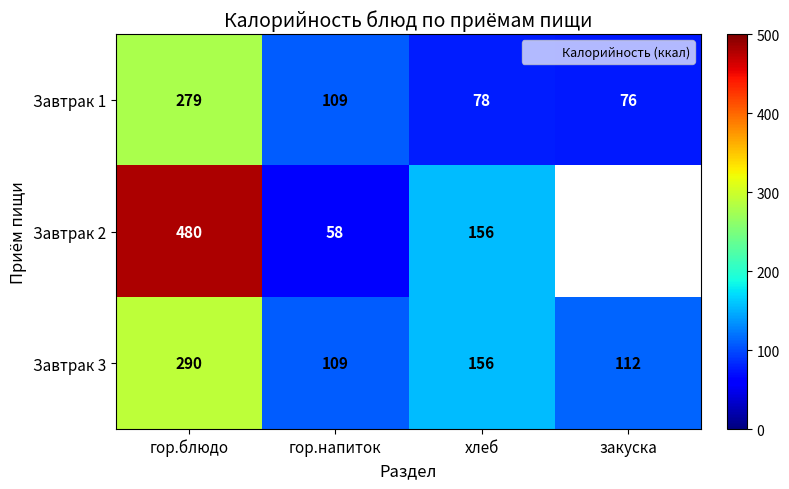

Where is Завтрак 2 nearest to the value 269?

хлеб